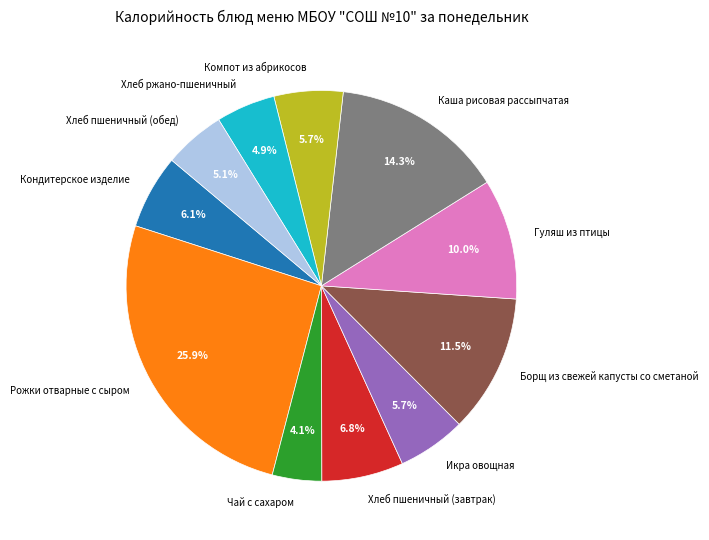

Which category has the smallest portion of the pie?

Чай с сахаром